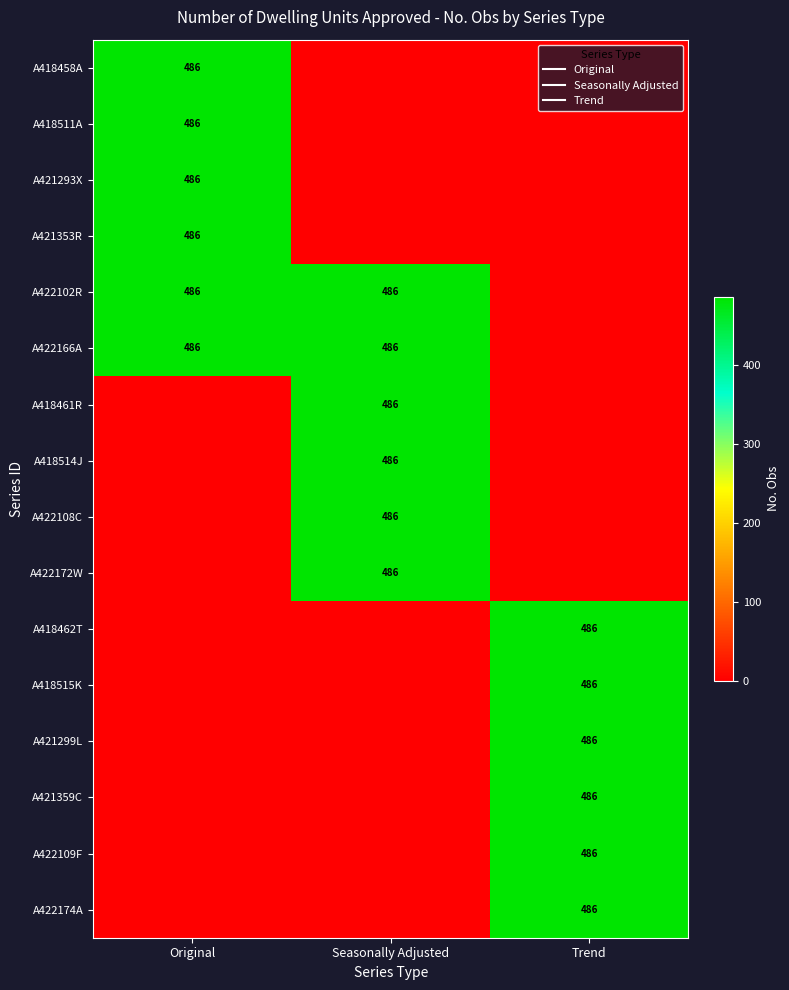

At which category is the sum across all series the highest?

Original